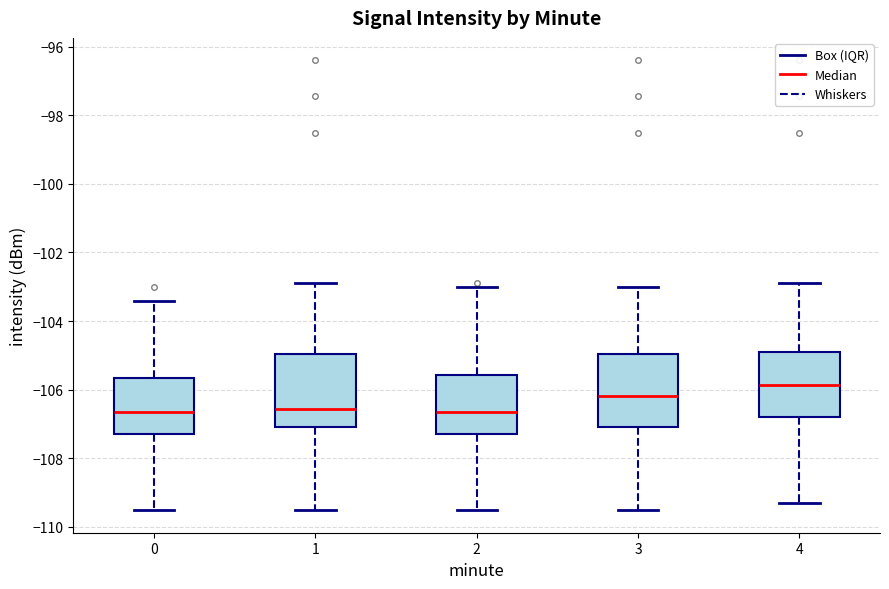

Reading left to right, read every box against the y-axis: the position of its median line, the range the box covers, and the ends of its whiskers. The values are not printed on the chart, so give them approximately, as read against the axis.

0: median -106.6, box -107.2 to -105.6, whiskers -109.6 to -103.4
1: median -106.6, box -107.0 to -105.0, whiskers -109.6 to -102.8
2: median -106.6, box -107.2 to -105.6, whiskers -109.6 to -103.0
3: median -106.2, box -107.0 to -105.0, whiskers -109.6 to -103.0
4: median -105.8, box -106.8 to -105.0, whiskers -109.4 to -102.8